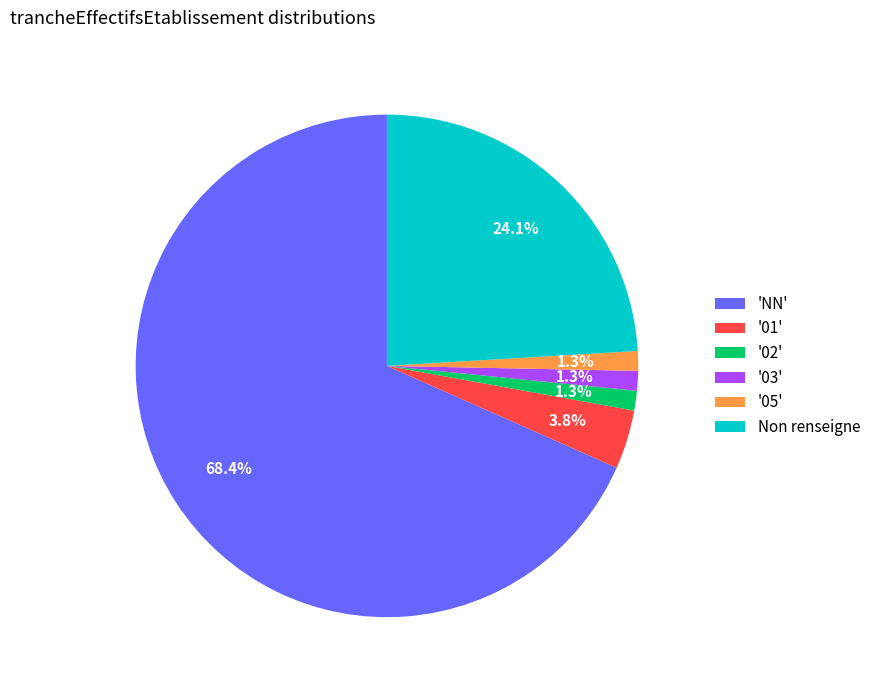

Approximately how many times larger is the value at 'NN' compared to '01'?

18.0